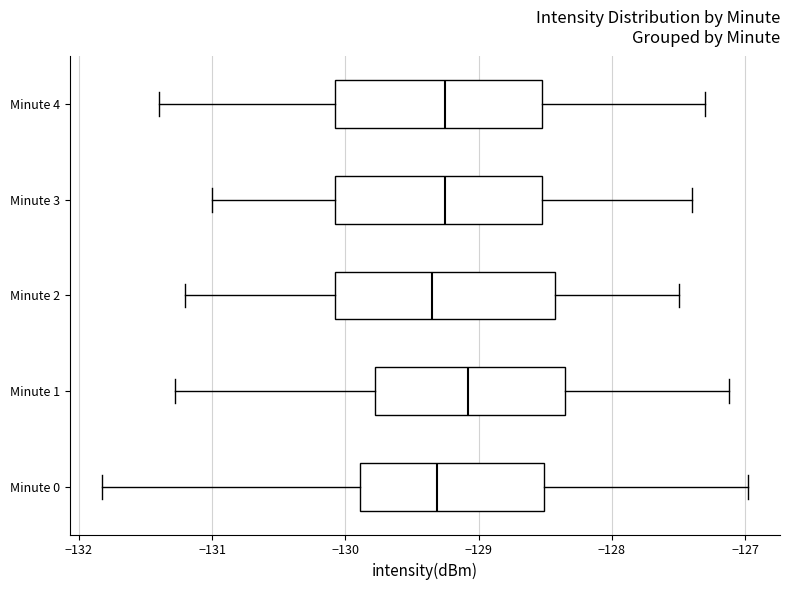

Reading bottom to top, read every box against the x-axis: the position of its median line, the range the box covers, and the ends of its whiskers. The values are not printed on the chart, so give them approximately, as read against the axis.

Minute 0: median -129.3, box -129.9 to -128.5, whiskers -131.8 to -127.0
Minute 1: median -129.1, box -129.8 to -128.3, whiskers -131.3 to -127.1
Minute 2: median -129.3, box -130.1 to -128.4, whiskers -131.2 to -127.5
Minute 3: median -129.2, box -130.1 to -128.5, whiskers -131.0 to -127.4
Minute 4: median -129.2, box -130.1 to -128.5, whiskers -131.4 to -127.3